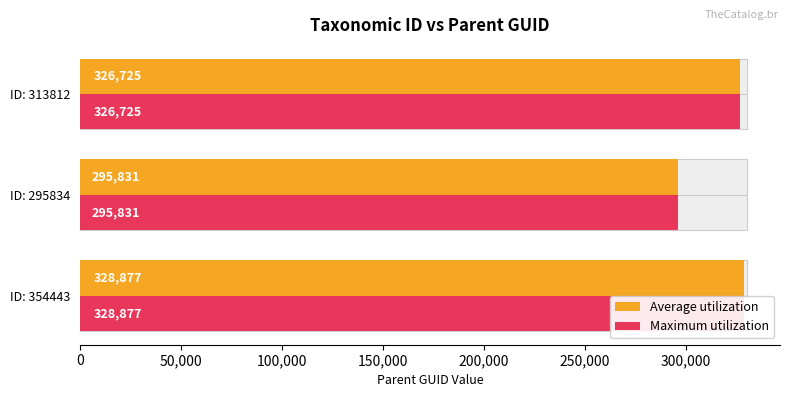

Count the number of data series in this chart.

2